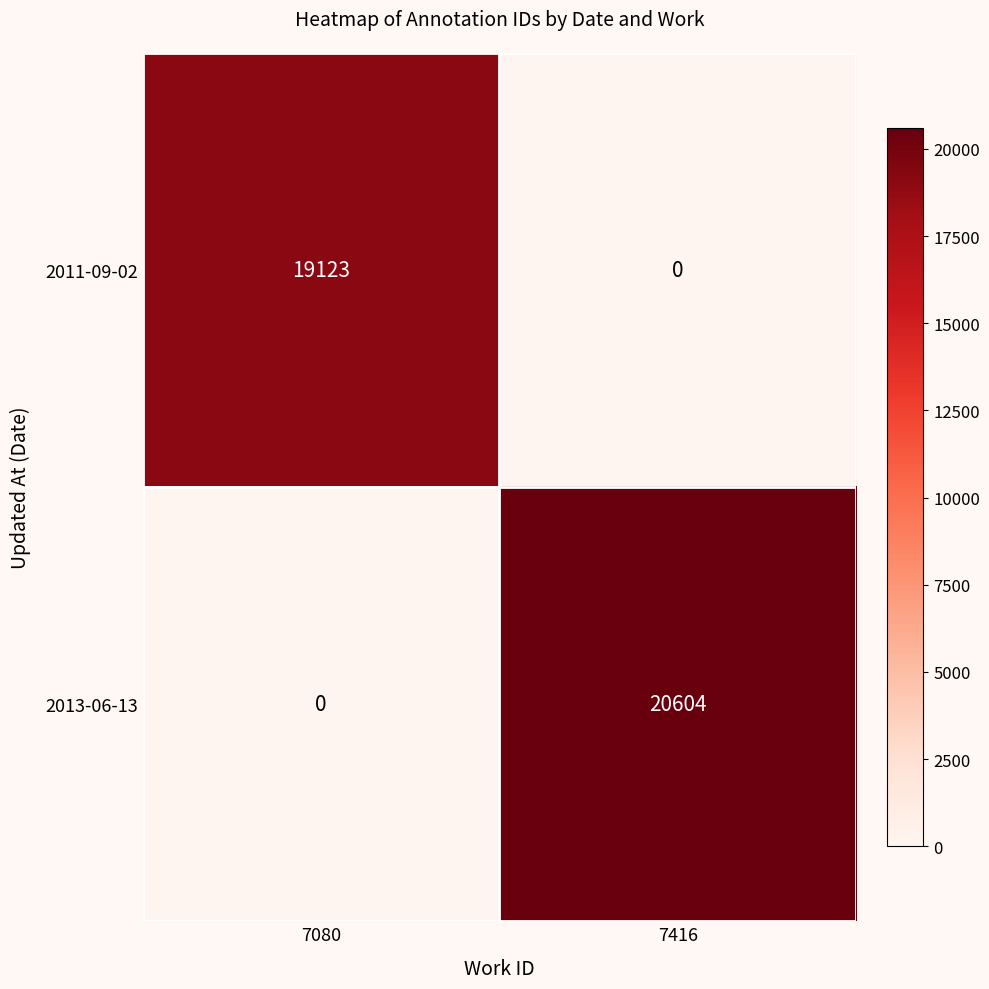

List the series in order of their peak value, highest first.

2013-06-13, 2011-09-02